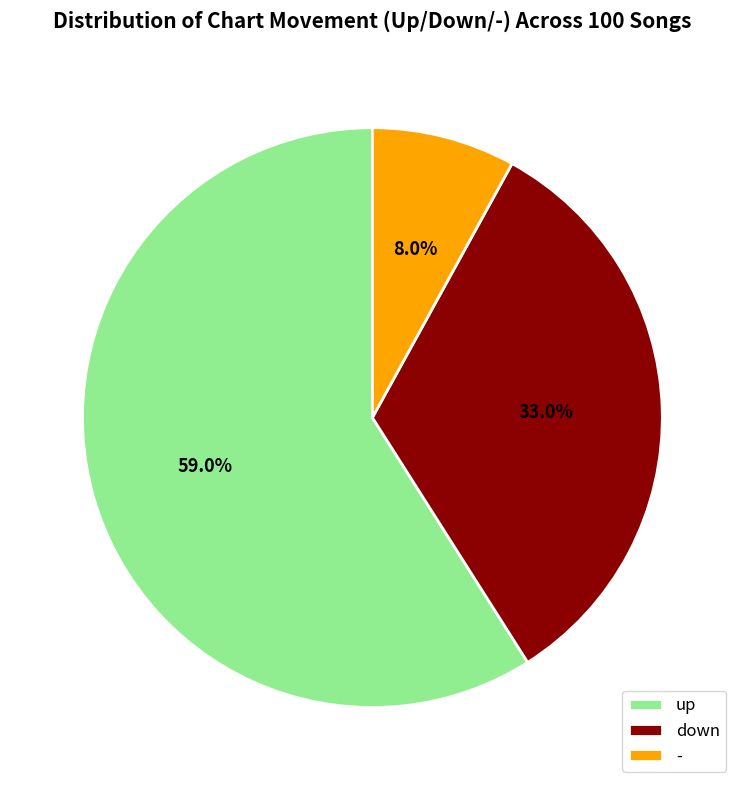

Do down and - together represent more than half of the pie?

No